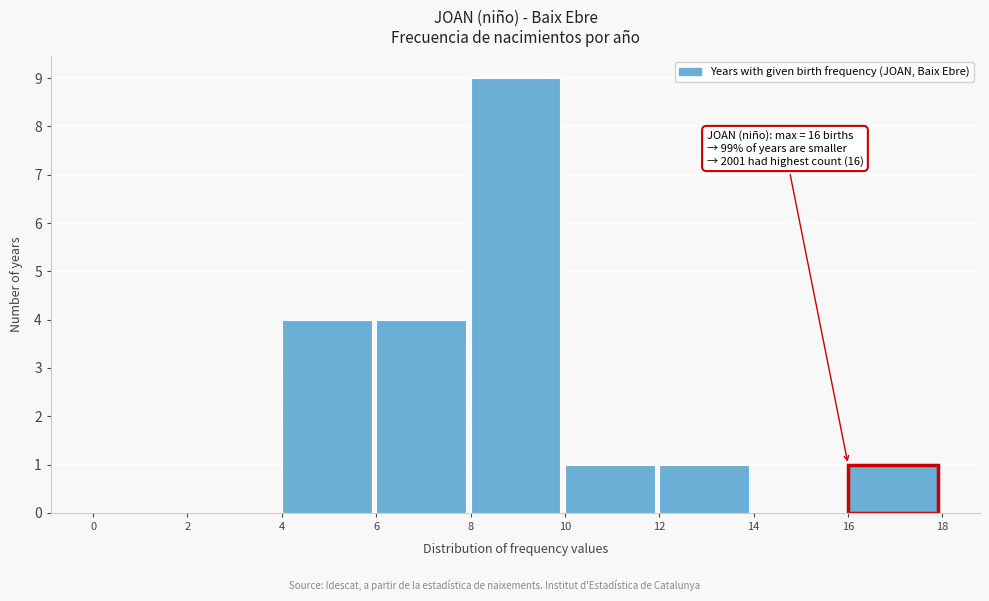

Which range on the x-axis has the tallest bar?

8 to 10